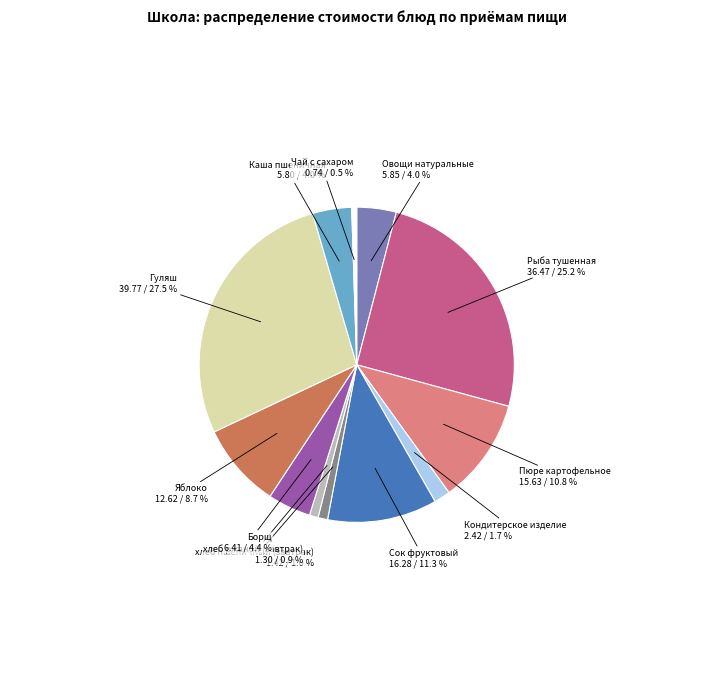

Is there a majority slice in this chart?

No